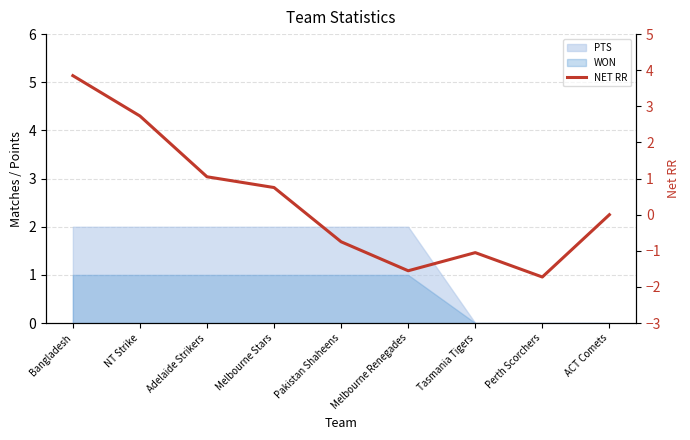

The chart shows a value of 1.1 at Adelaide Strikers. True or false?

True